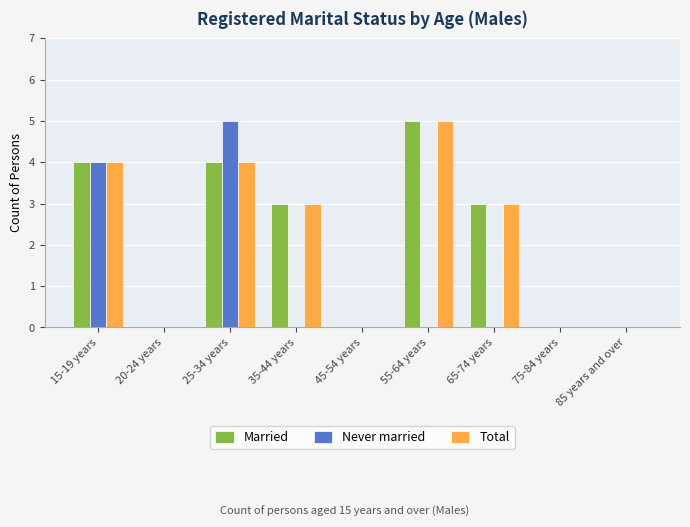

Between 15-19 years and 35-44 years, which series saw the biggest shift?

Never married